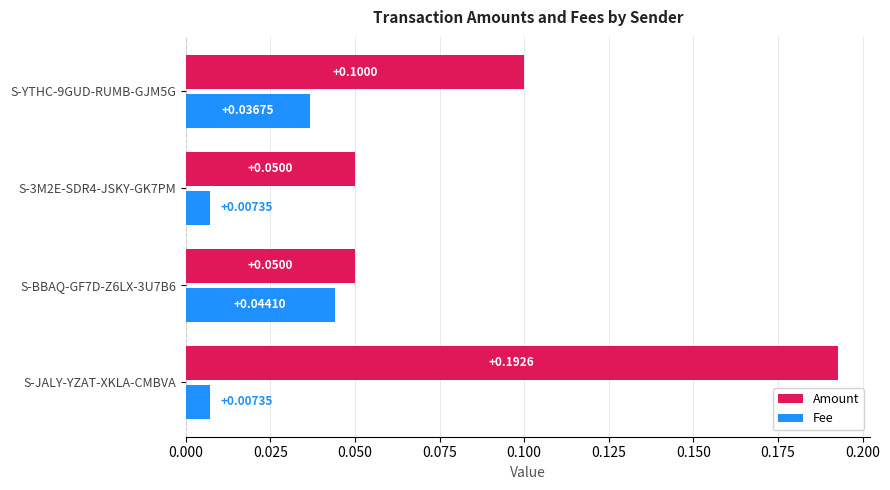

What is the sum of all Amount values?

0.4